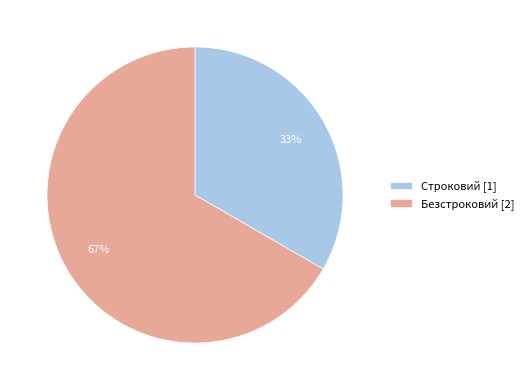

To the nearest percent, what percentage of the pie is Строковий?

33%